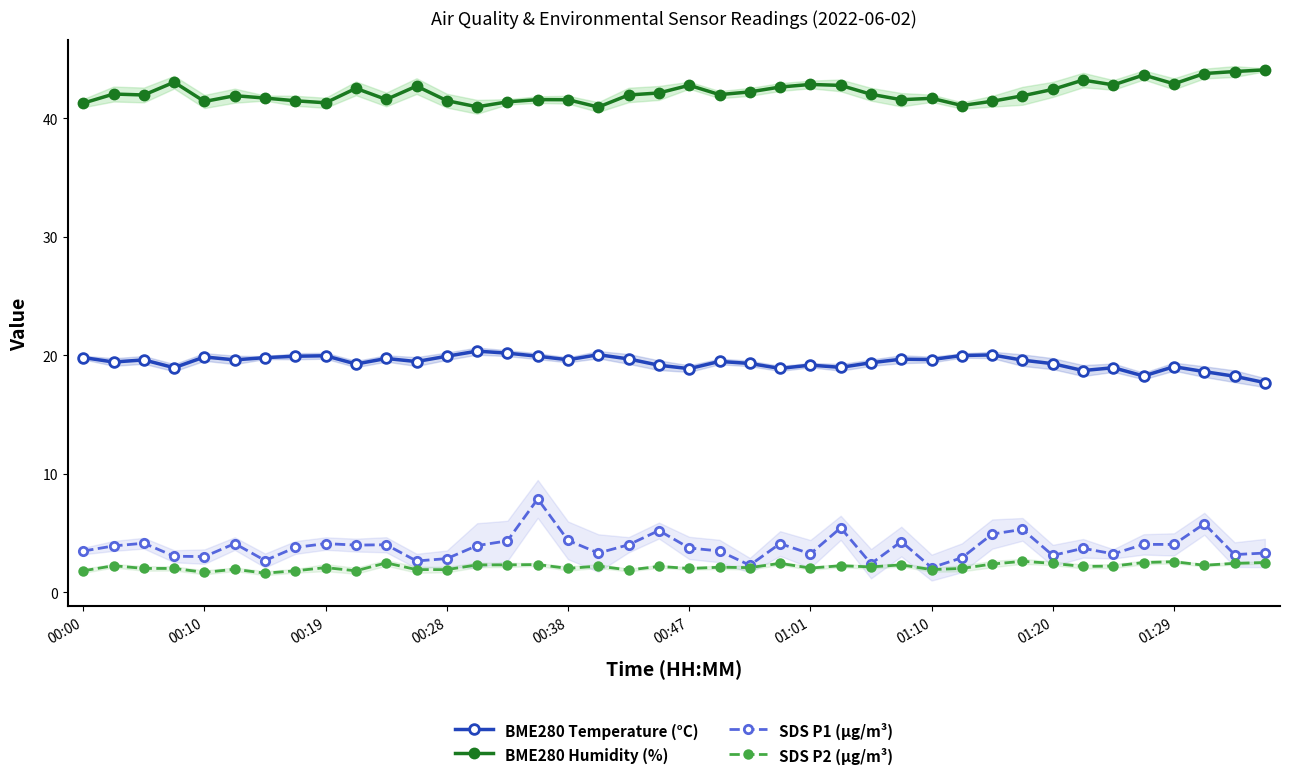

True or false: BME280 Temperature (°C) has more than 2 interior local peaks.

True